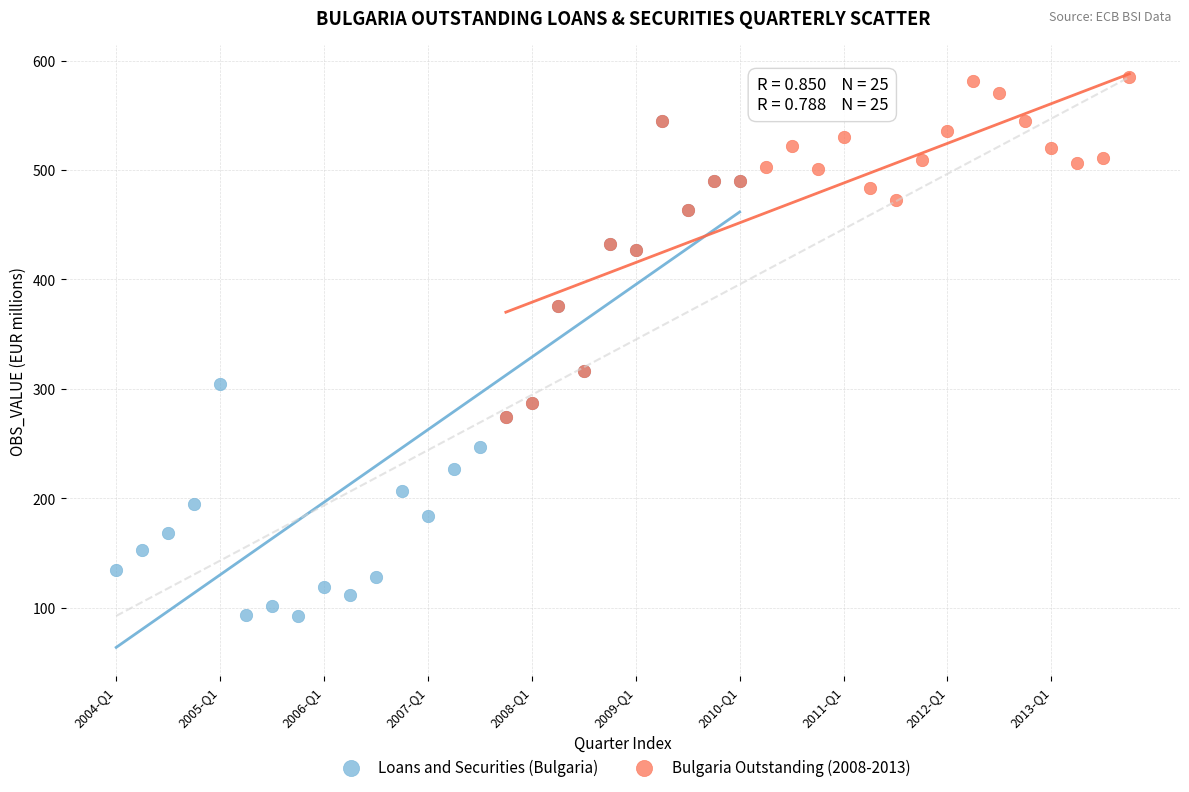

Which series contains the lowest Y value?

Loans and Securities (Bulgaria)